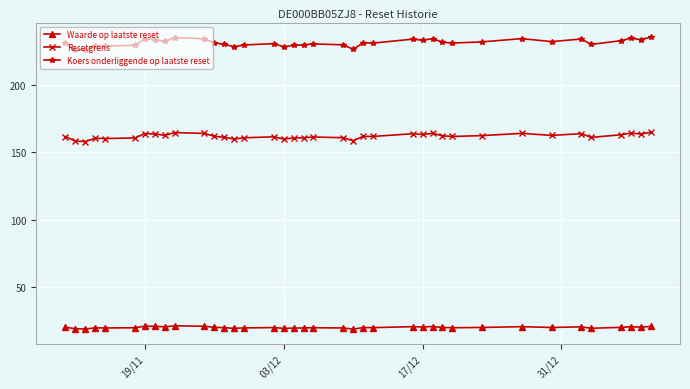

Count the number of categories in the chart.

38